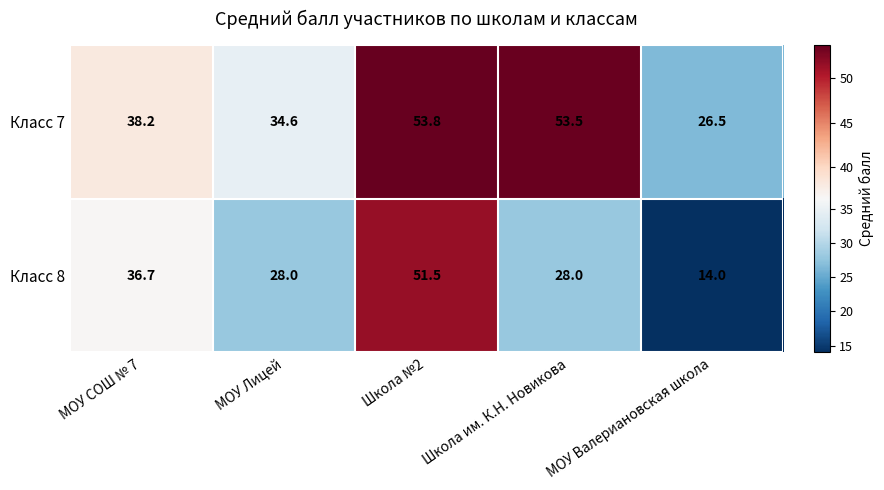

Read the Класс 7 value at Школа им. К.Н. Новикова.

53.5